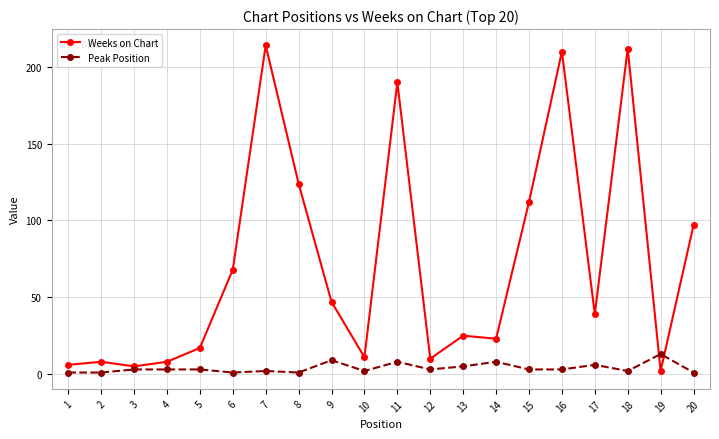

Which series has the largest range (max minus min)?

Weeks on Chart